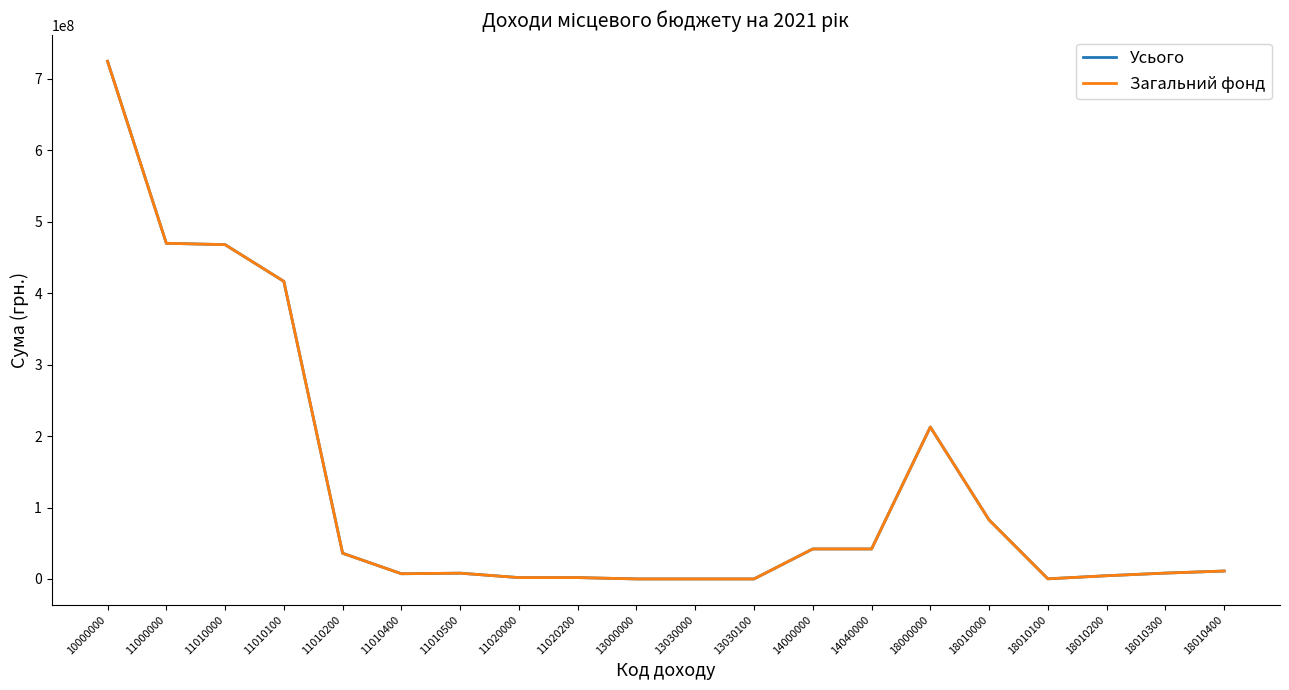

True or false: Загальний фонд has more than 1 points higher than both neighbors.

True